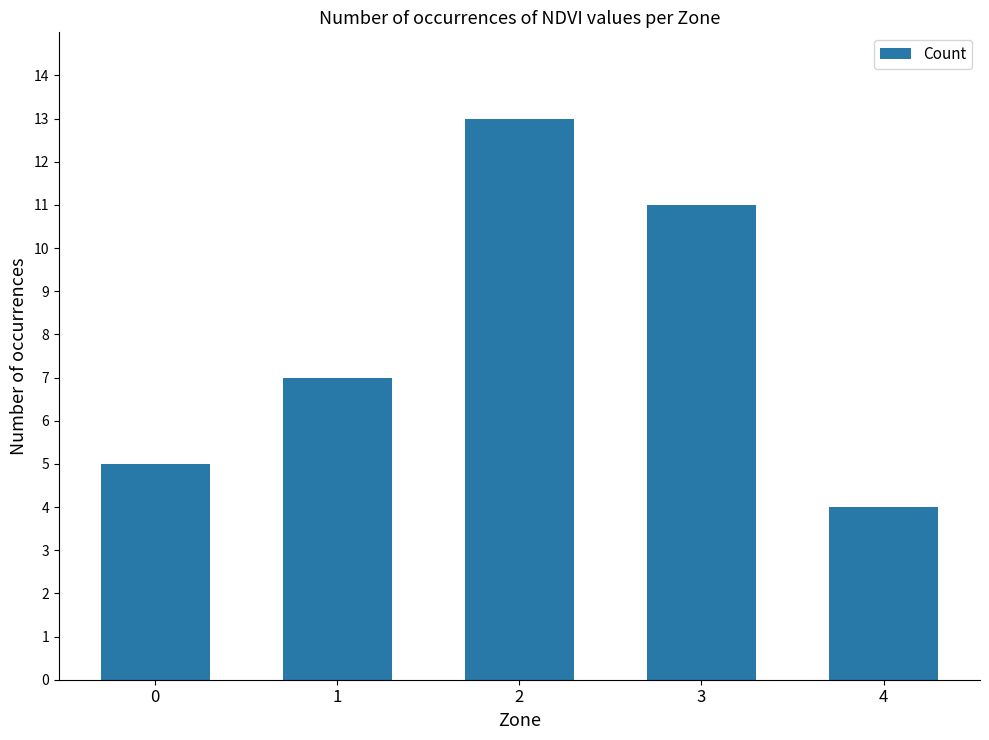

Between 2 and 1, which is larger?

2